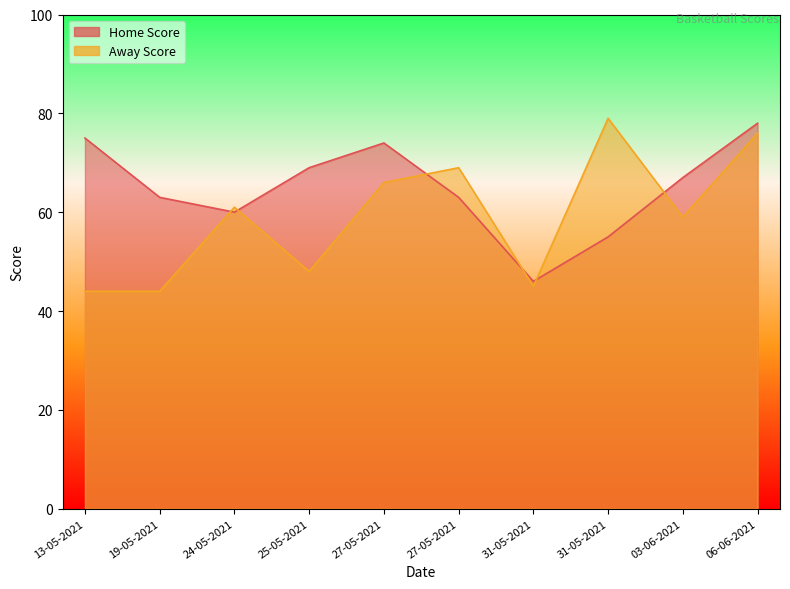

How many interior local valleys does the Away Score series have?

3